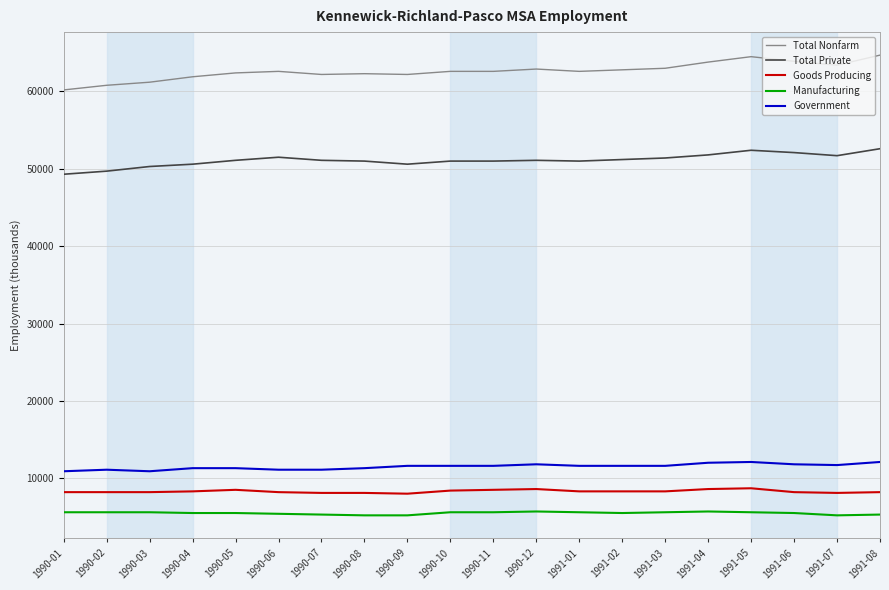

What are all the series names shown in the legend?

Total Nonfarm, Total Private, Goods Producing, Manufacturing, Government